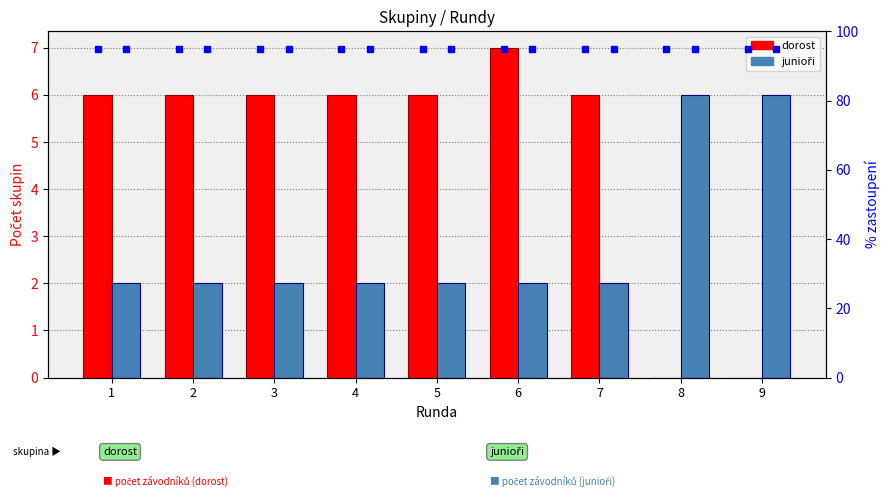

Is the value of junioři at 7 greater than the value of dorost at 4?

No